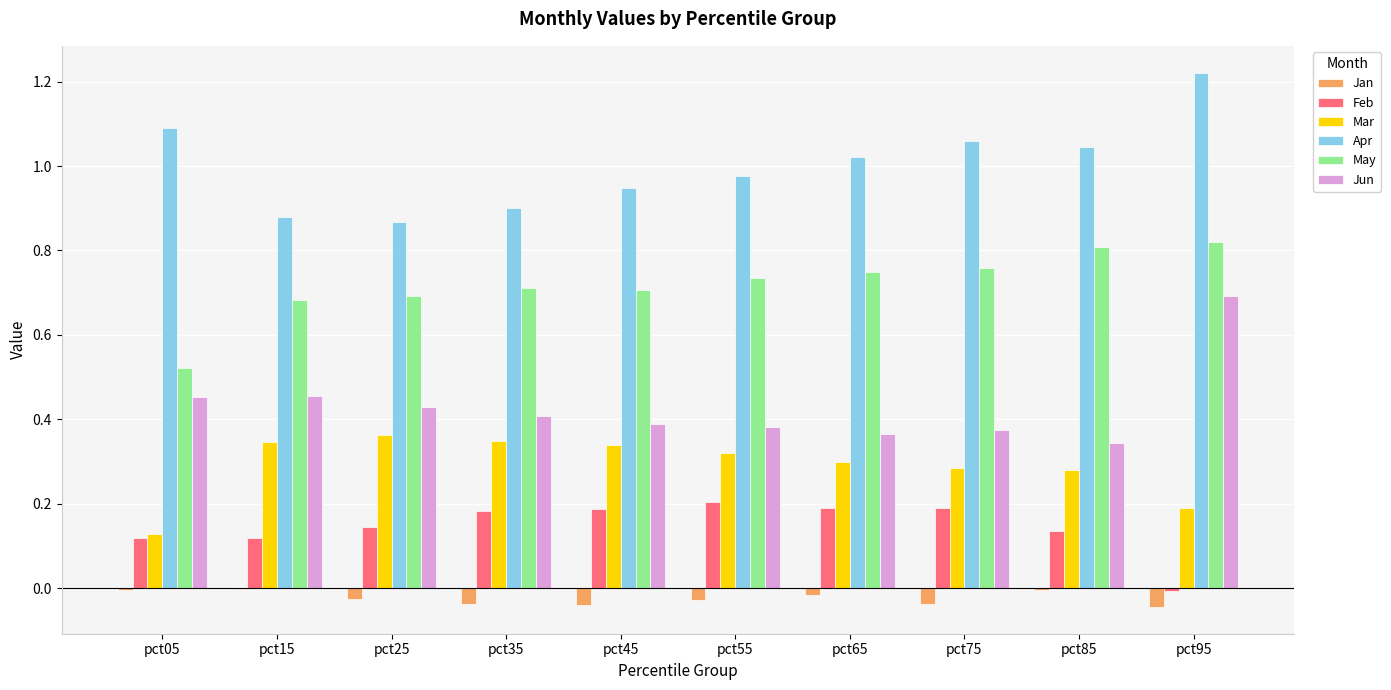

Between pct35 and pct45, which series saw the biggest shift?

Apr